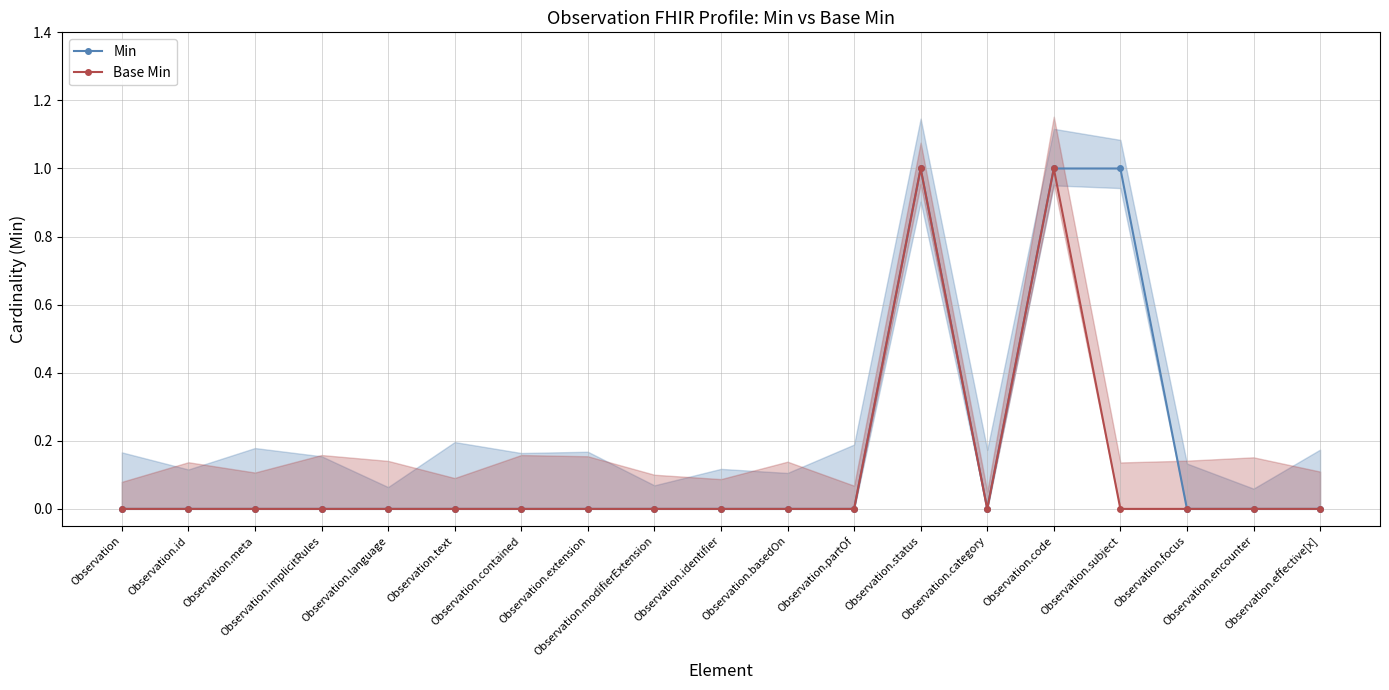

At Observation.text, list the series in order from smallest to largest.

Min, Base Min